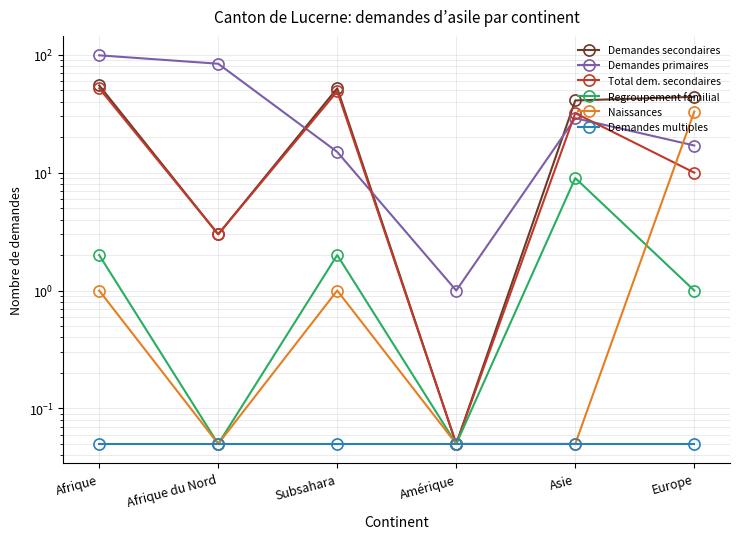

List the labels in order of Regroupement familial value, smallest first.

Afrique du Nord, Amérique, Europe, Afrique, Subsahara, Asie